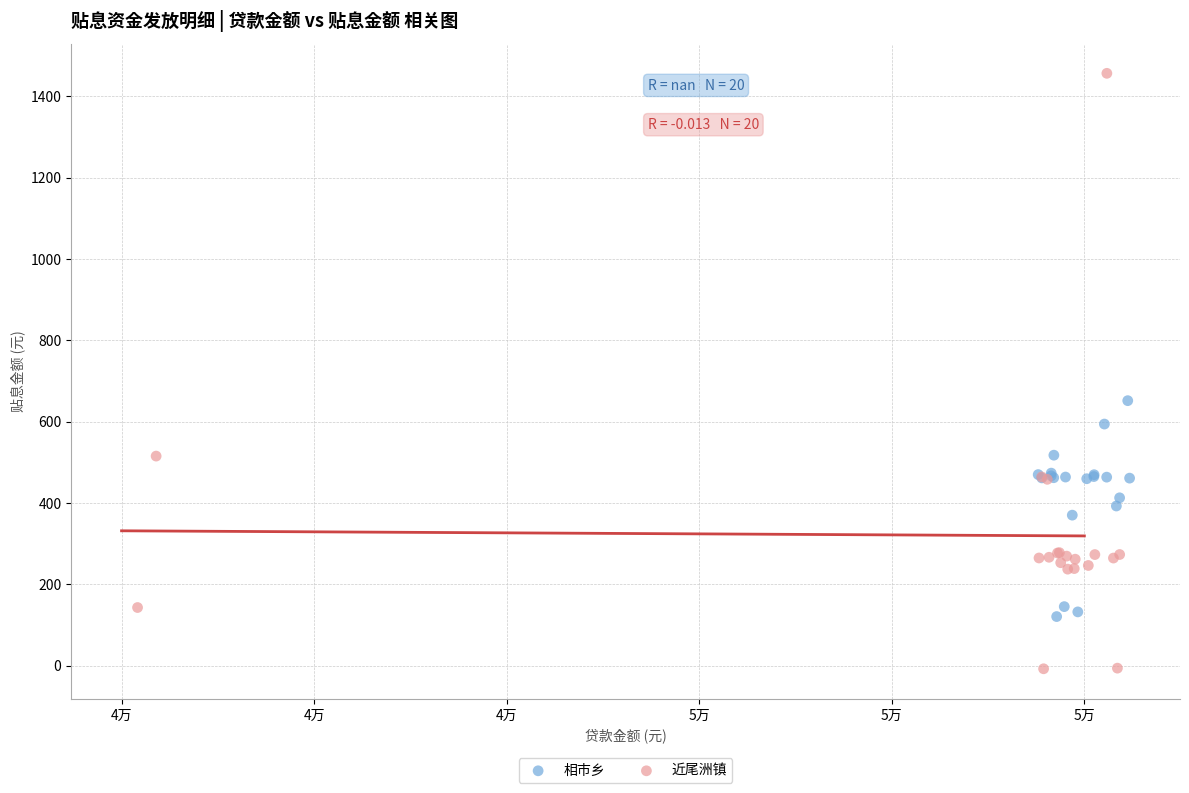

Which series reaches the maximum Y coordinate?

近尾洲镇